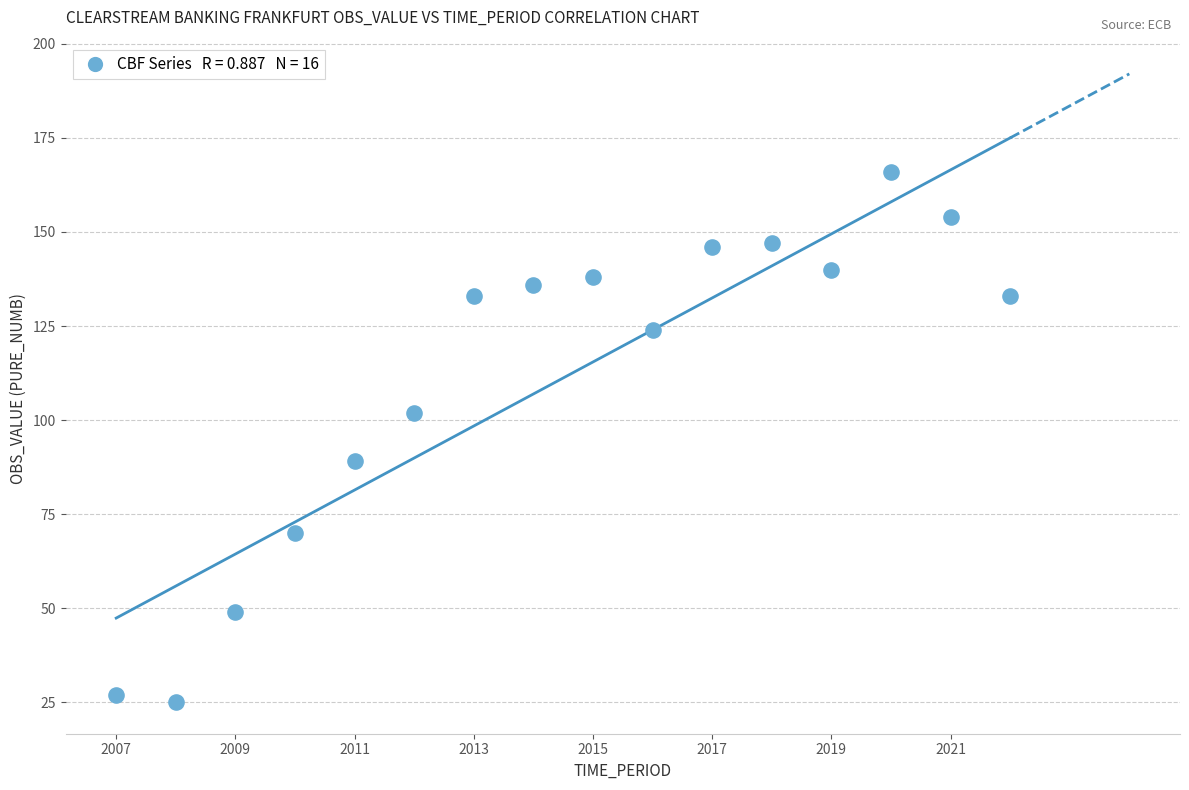

What is the range of Y values (max minus min)?

141